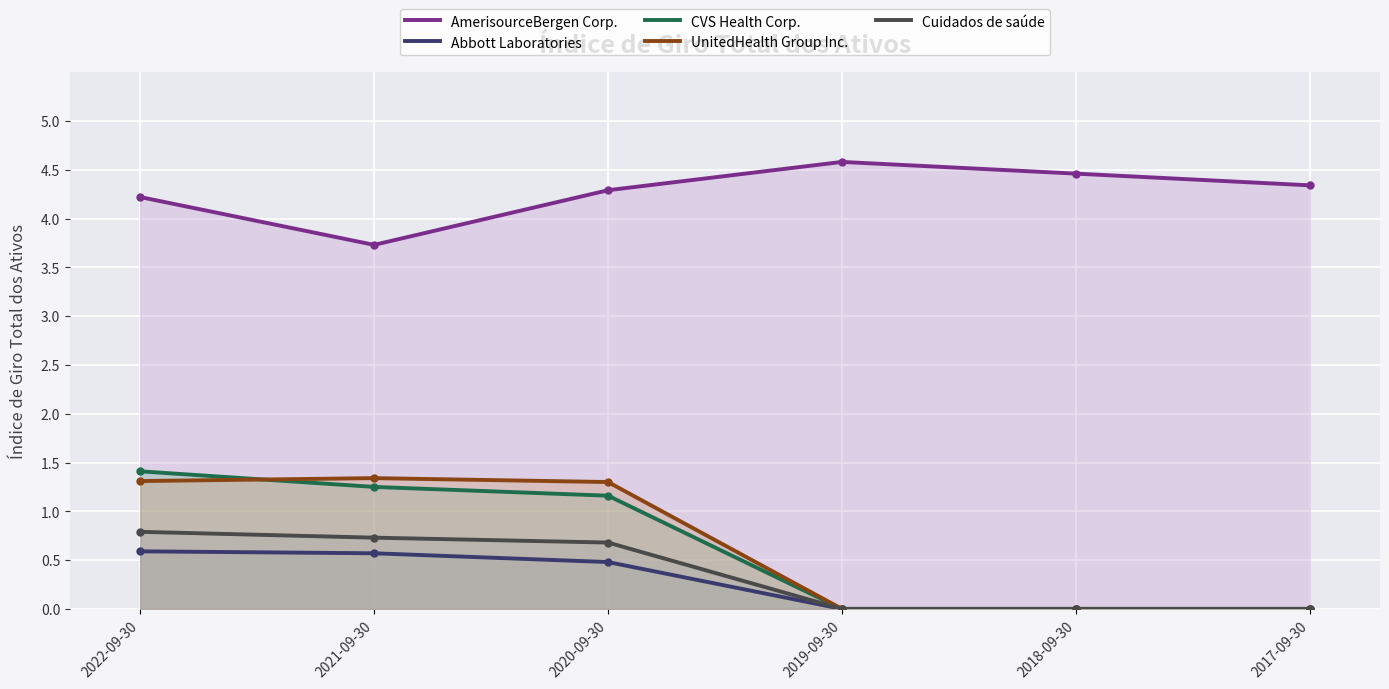

Is the value of Cuidados de saúde at 2021-09-30 greater than the value of AmerisourceBergen Corp. at 2019-09-30?

No